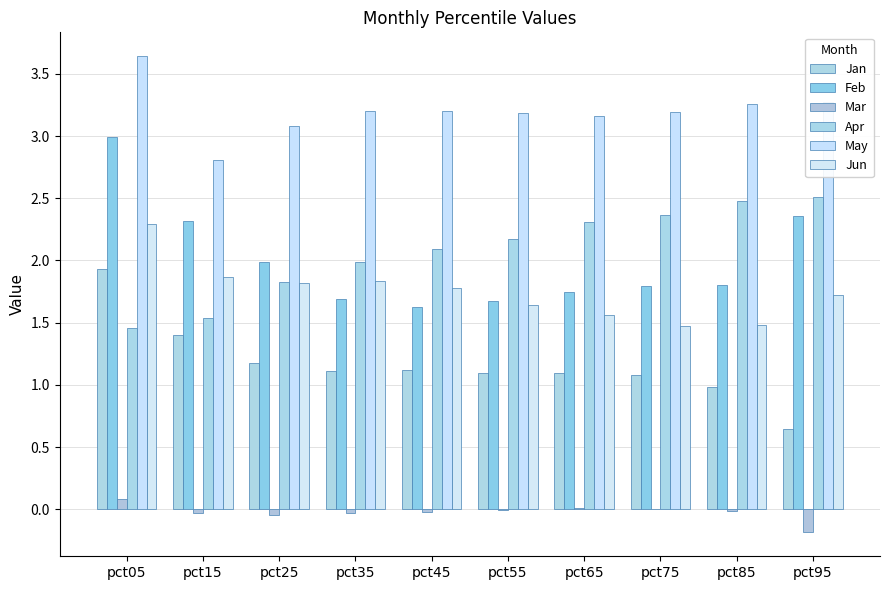

What is the value of the Jan bar at the 1st from the left?

1.9